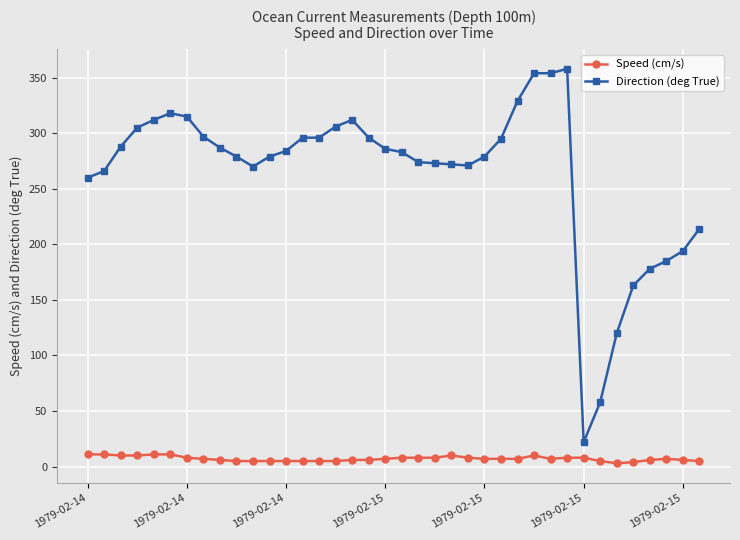

Which series has the widest spread of values?

Direction (deg True)